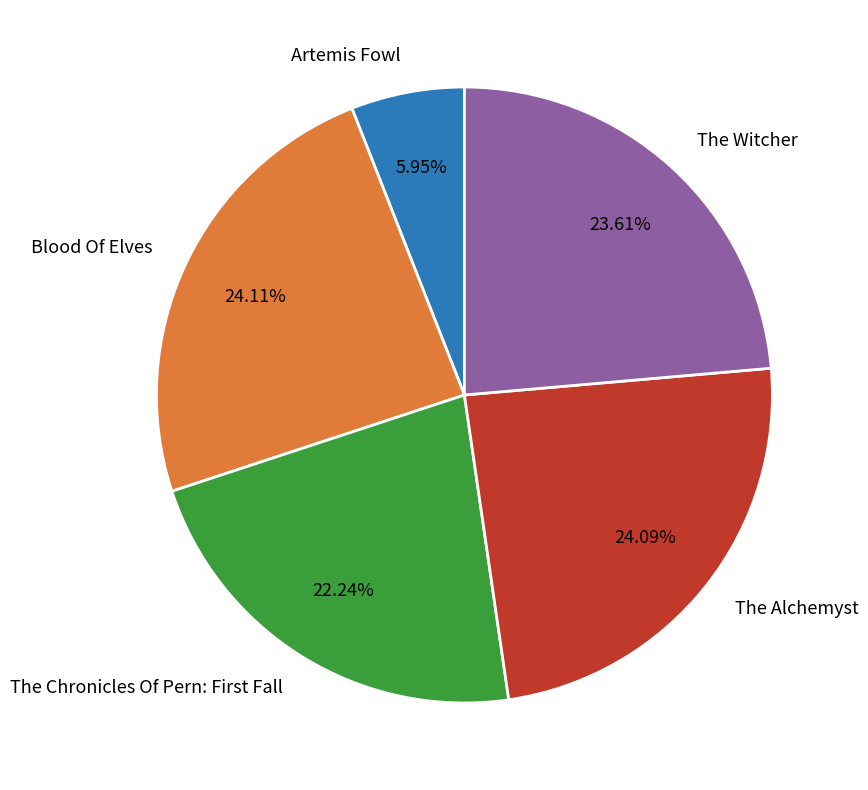

Which slice is the smallest?

Artemis Fowl